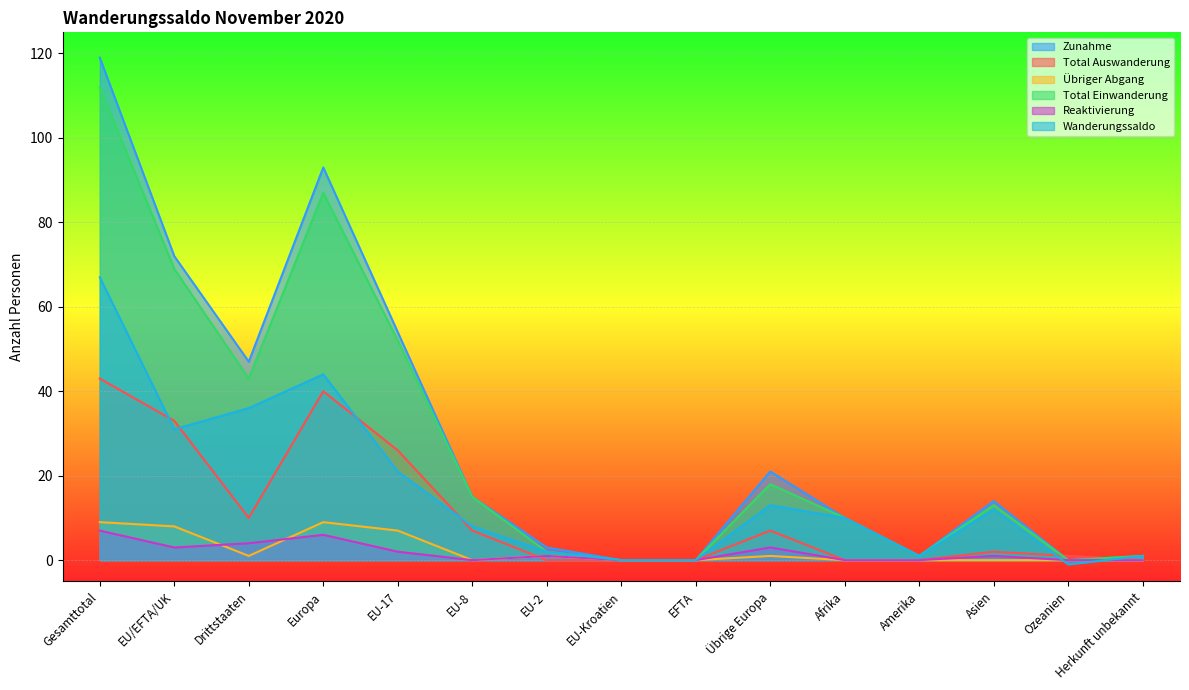

After their last crossing, which series has the higher values: Total Auswanderung or Zunahme?

Zunahme